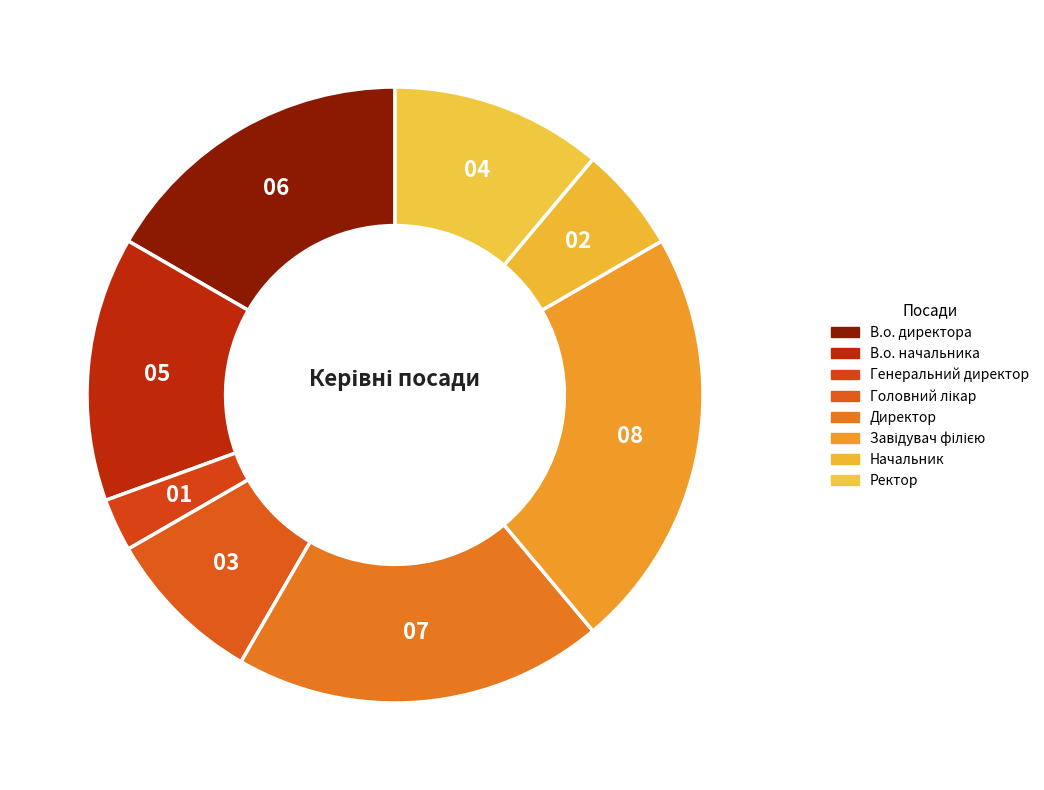

To the nearest percent, what percentage of the pie is Начальник?

6%